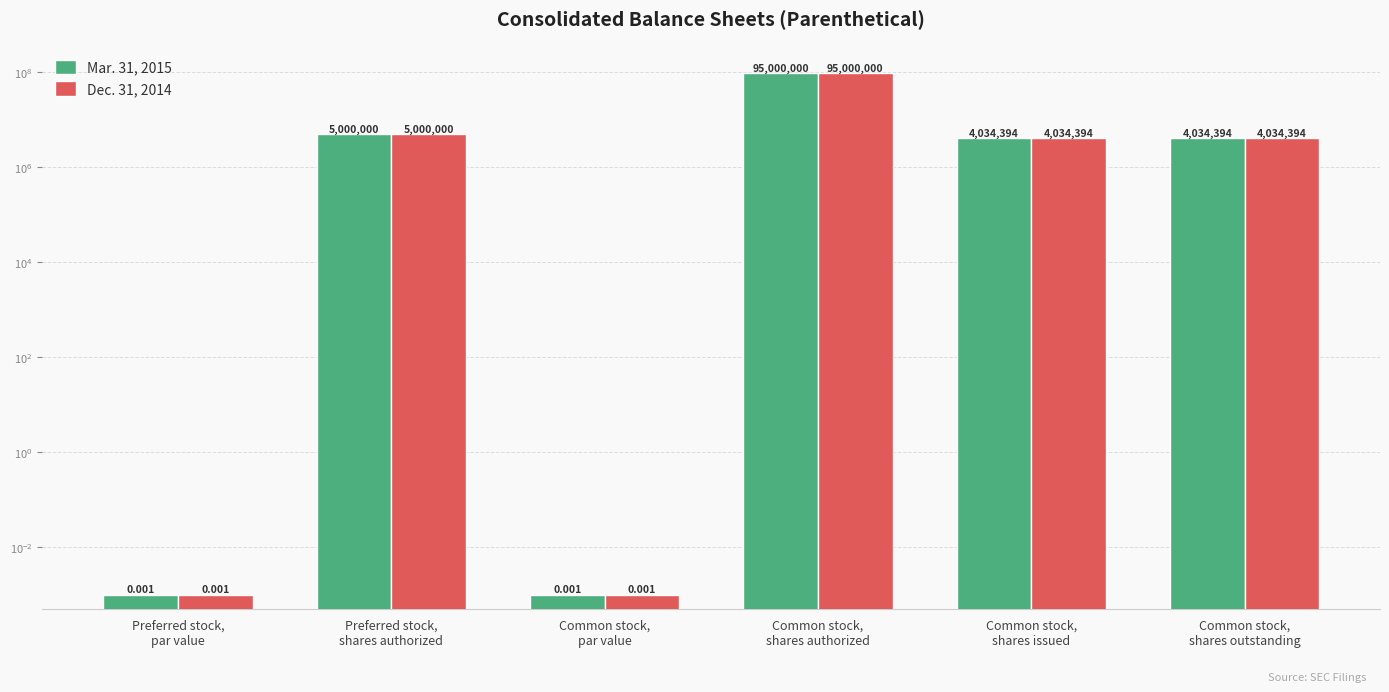

How many values in the Dec. 31, 2014 series are below 4034394?

2